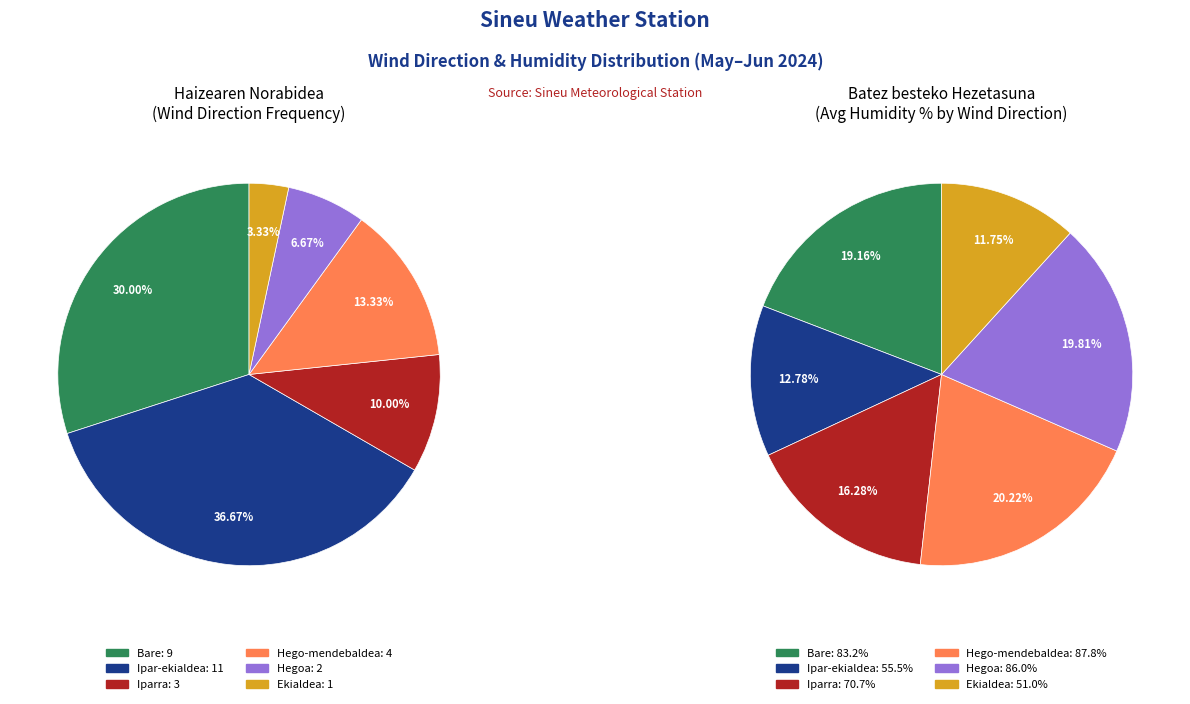

How many segments does this pie chart have?

6